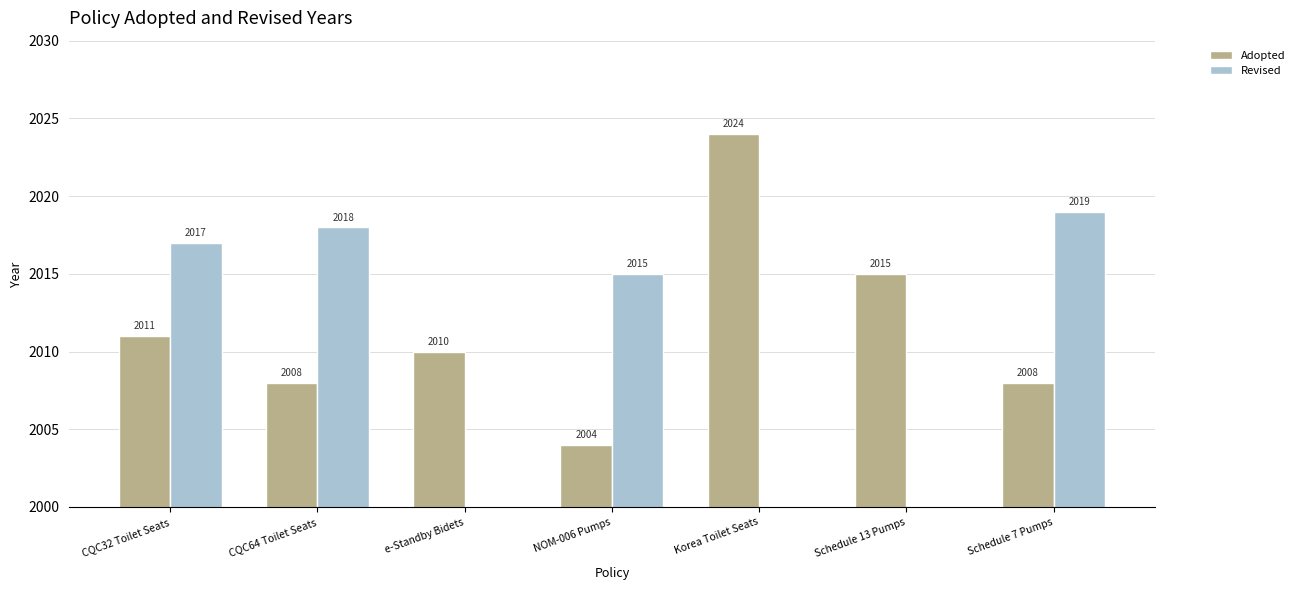

Reading left to right, list all the values displayed in this chart.

Adopted: 2011	2008	2010	2004	2024	2015	2008
Revised: 2017	2018	0	2015	0	0	2019